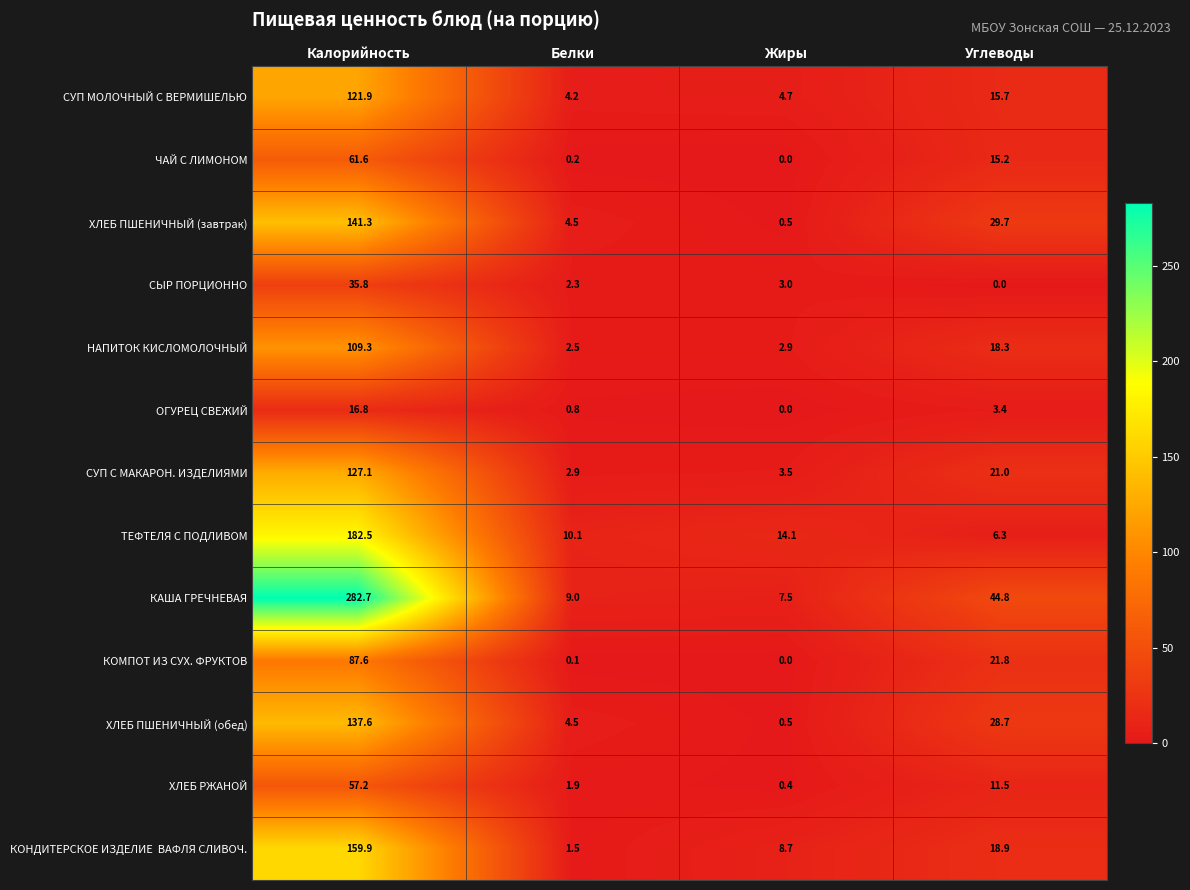

Which series has the largest total across all categories?

КАША ГРЕЧНЕВАЯ